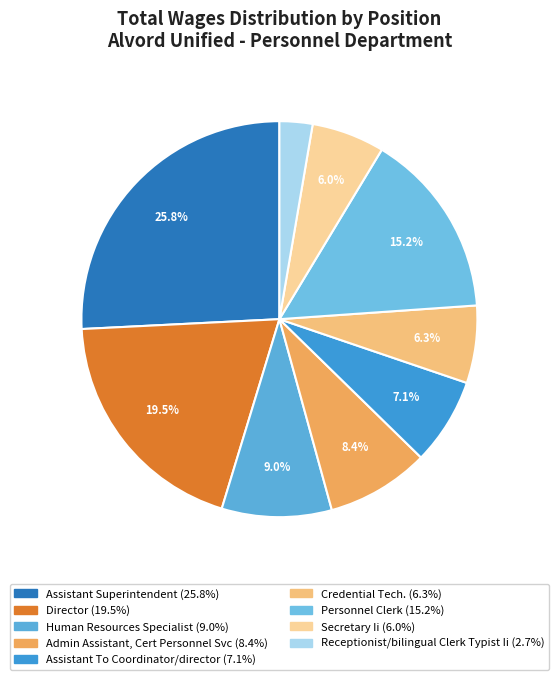

To the nearest percent, what is the average slice percentage?

11%